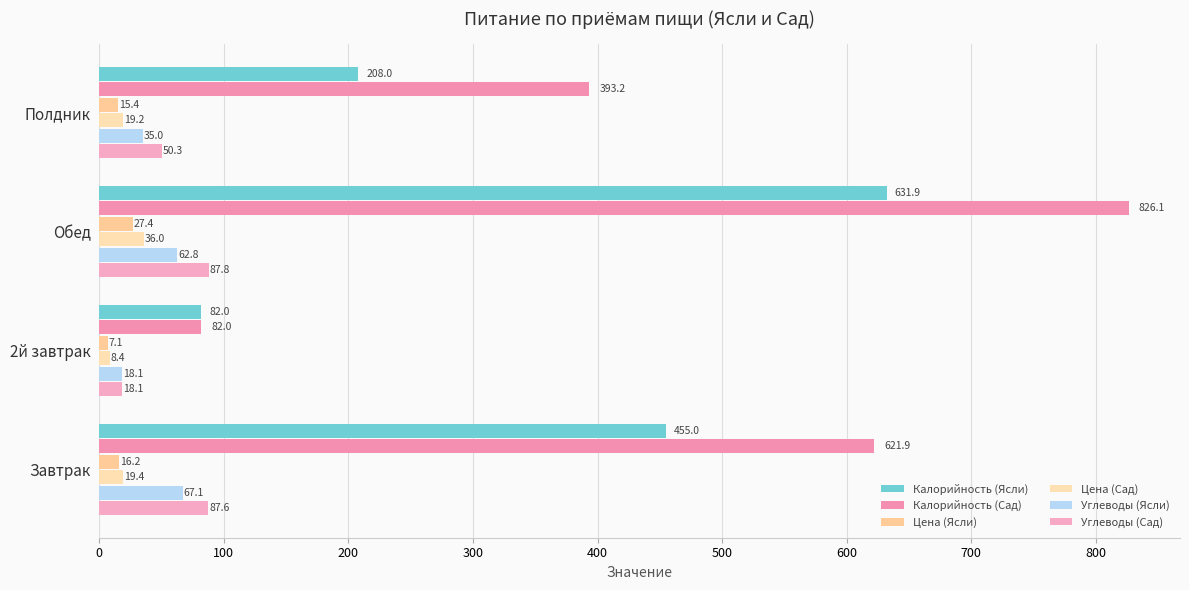

What is the smallest value displayed?

7.1